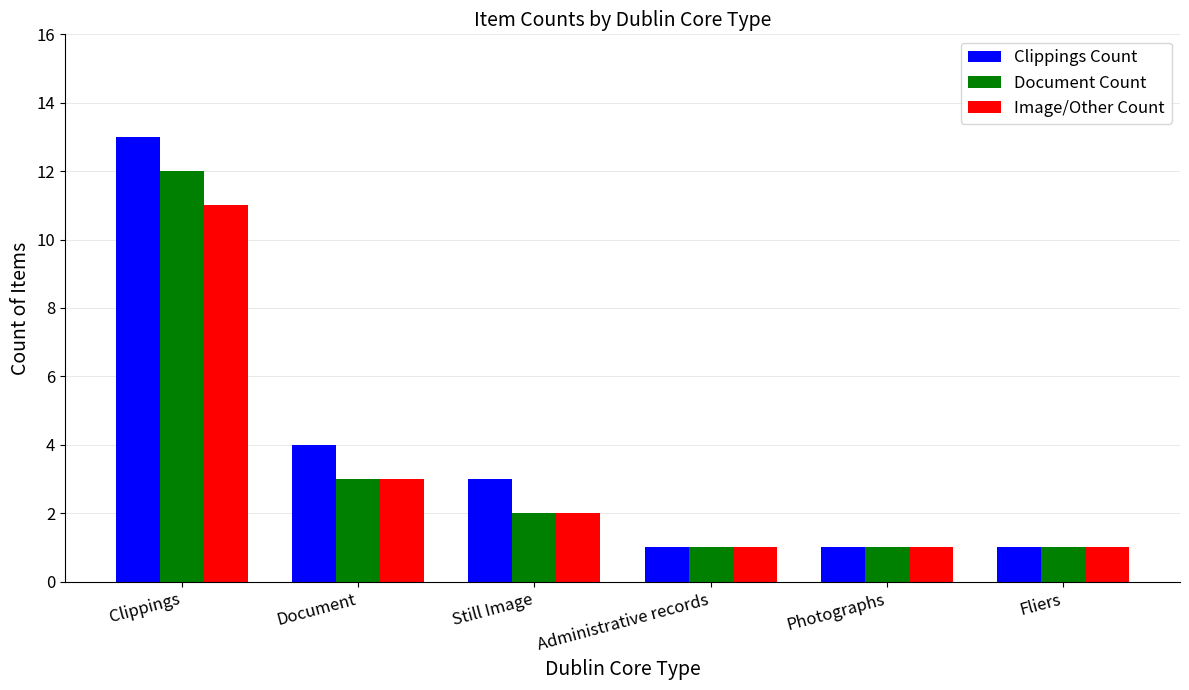

Reading left to right, what are all the values shown in this chart?

Clippings Count: Clippings=13	Document=4	Still Image=3	Administrative records=1	Photographs=1	Fliers=1
Document Count: Clippings=12	Document=3	Still Image=2	Administrative records=1	Photographs=1	Fliers=1
Image/Other Count: Clippings=11	Document=3	Still Image=2	Administrative records=1	Photographs=1	Fliers=1